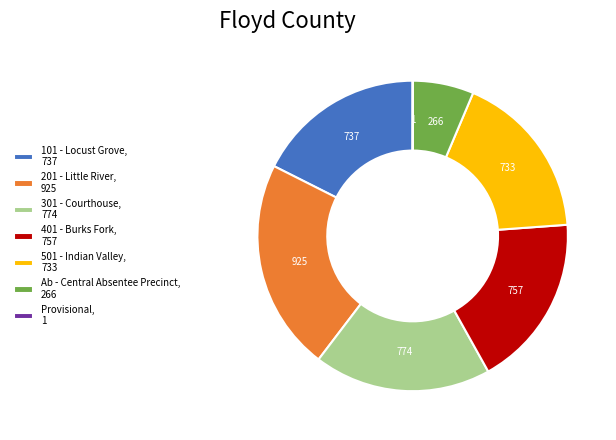

The 101 - Locust Grove, 737 slice represents 18% of the pie. True or false?

True